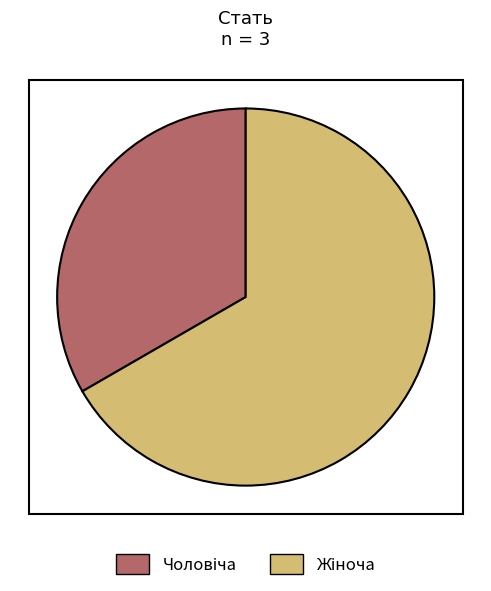

How many slices are in this pie chart?

2